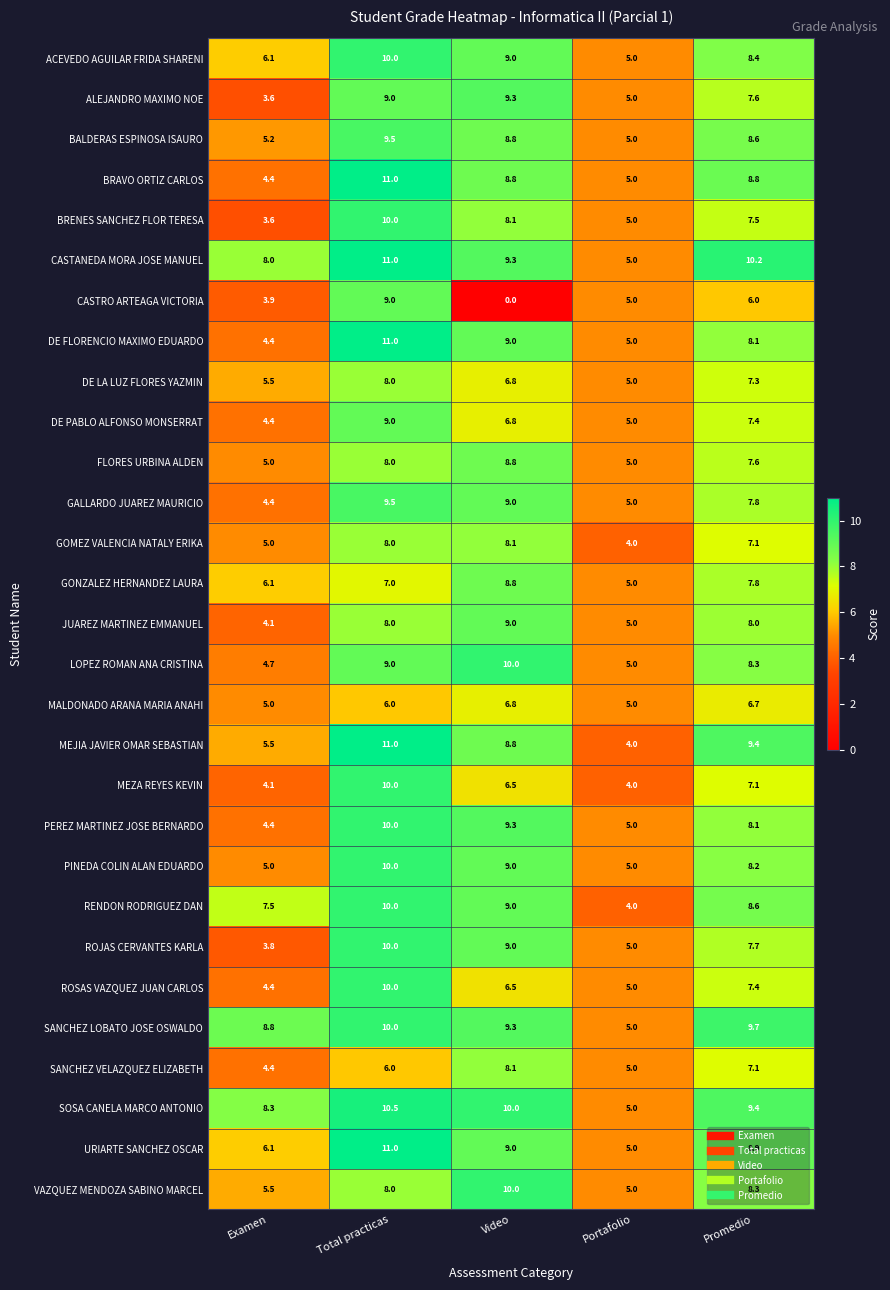

True or false: BRAVO ORTIZ CARLOS has a value of 7.5 at Portafolio.

False